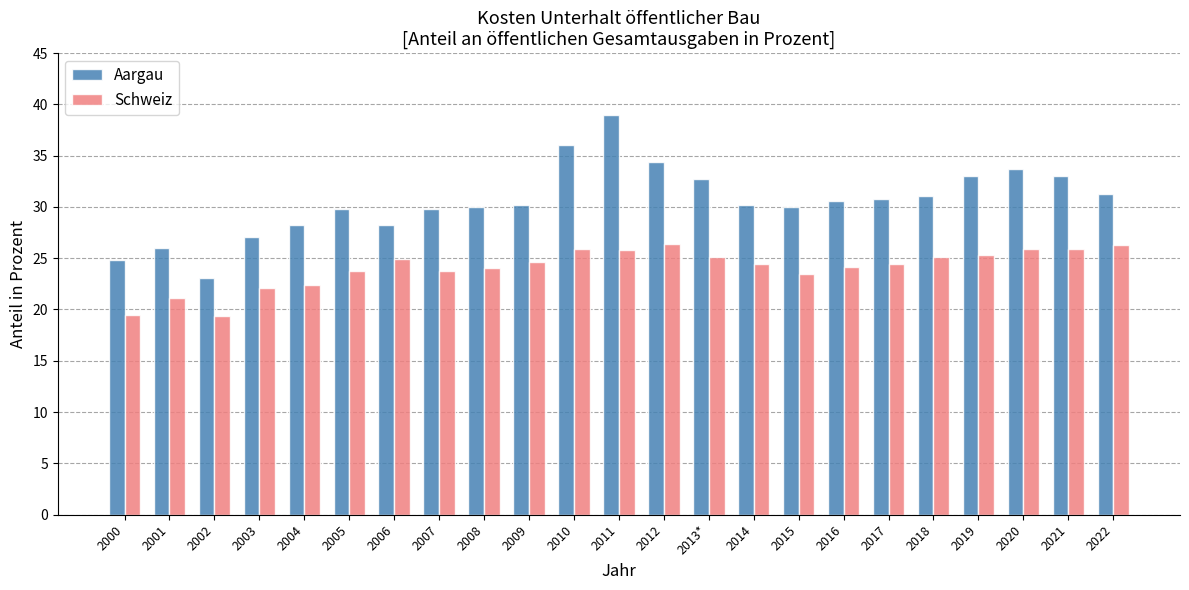

What is the label of the 4th bar from the right?

2019